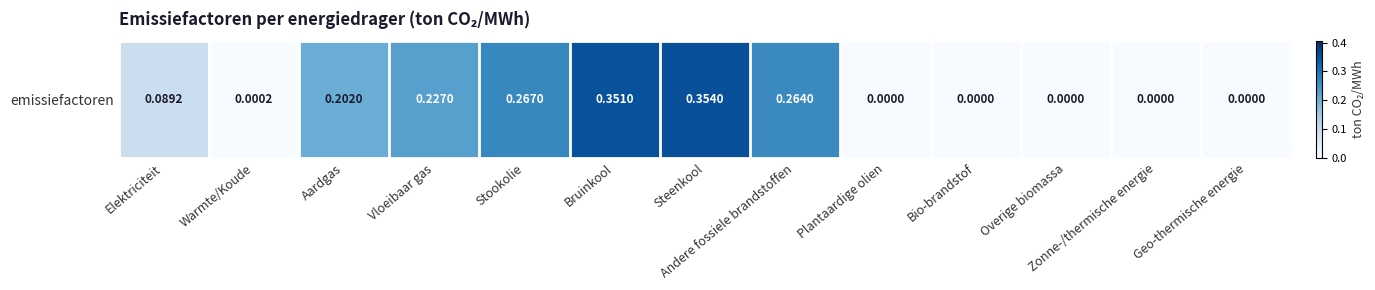

What is the maximum value shown in the chart?

0.4